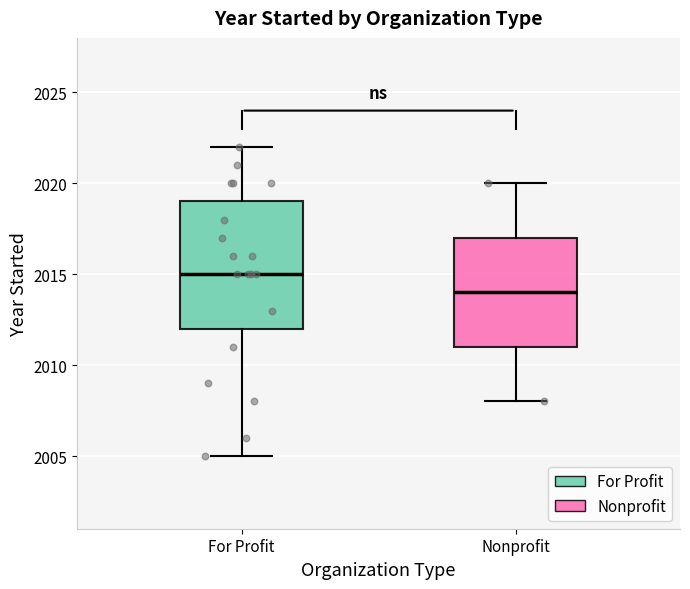

Where does the lower whisker of the box for Nonprofit end on the y-axis? The values are not printed on the chart, so give them approximately, as read against the axis.

2008